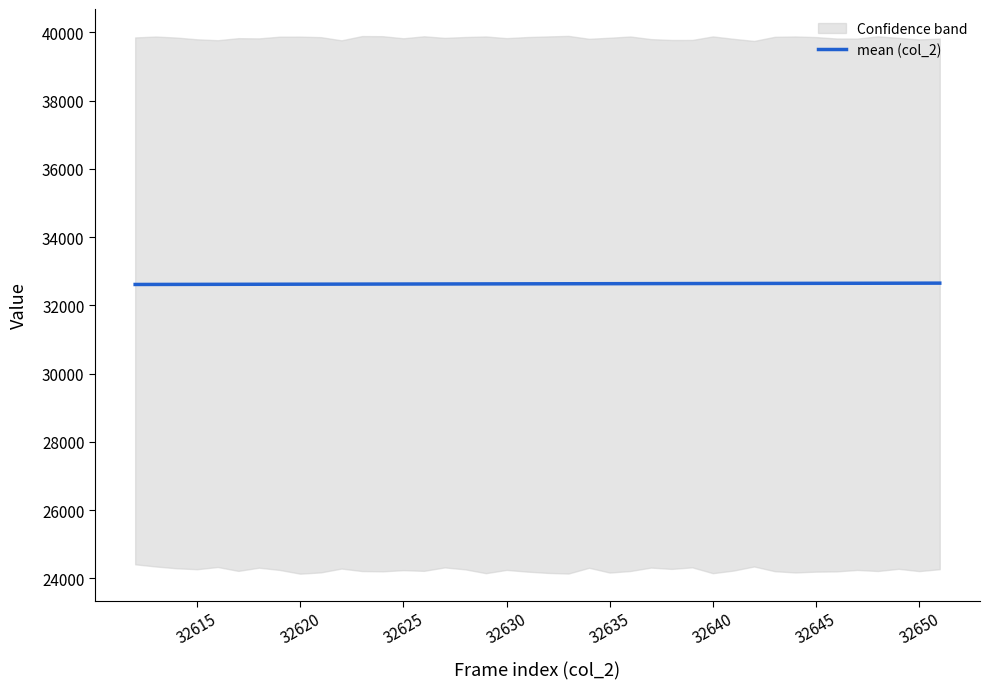

What is the maximum value for mean (col_2)?

32651